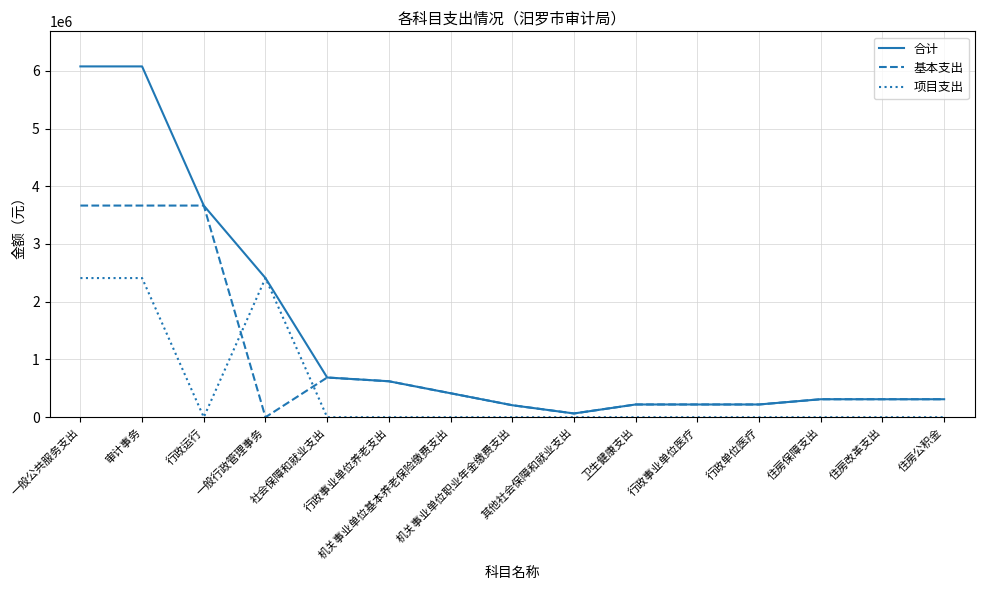

Which series has the largest total across all categories?

合计